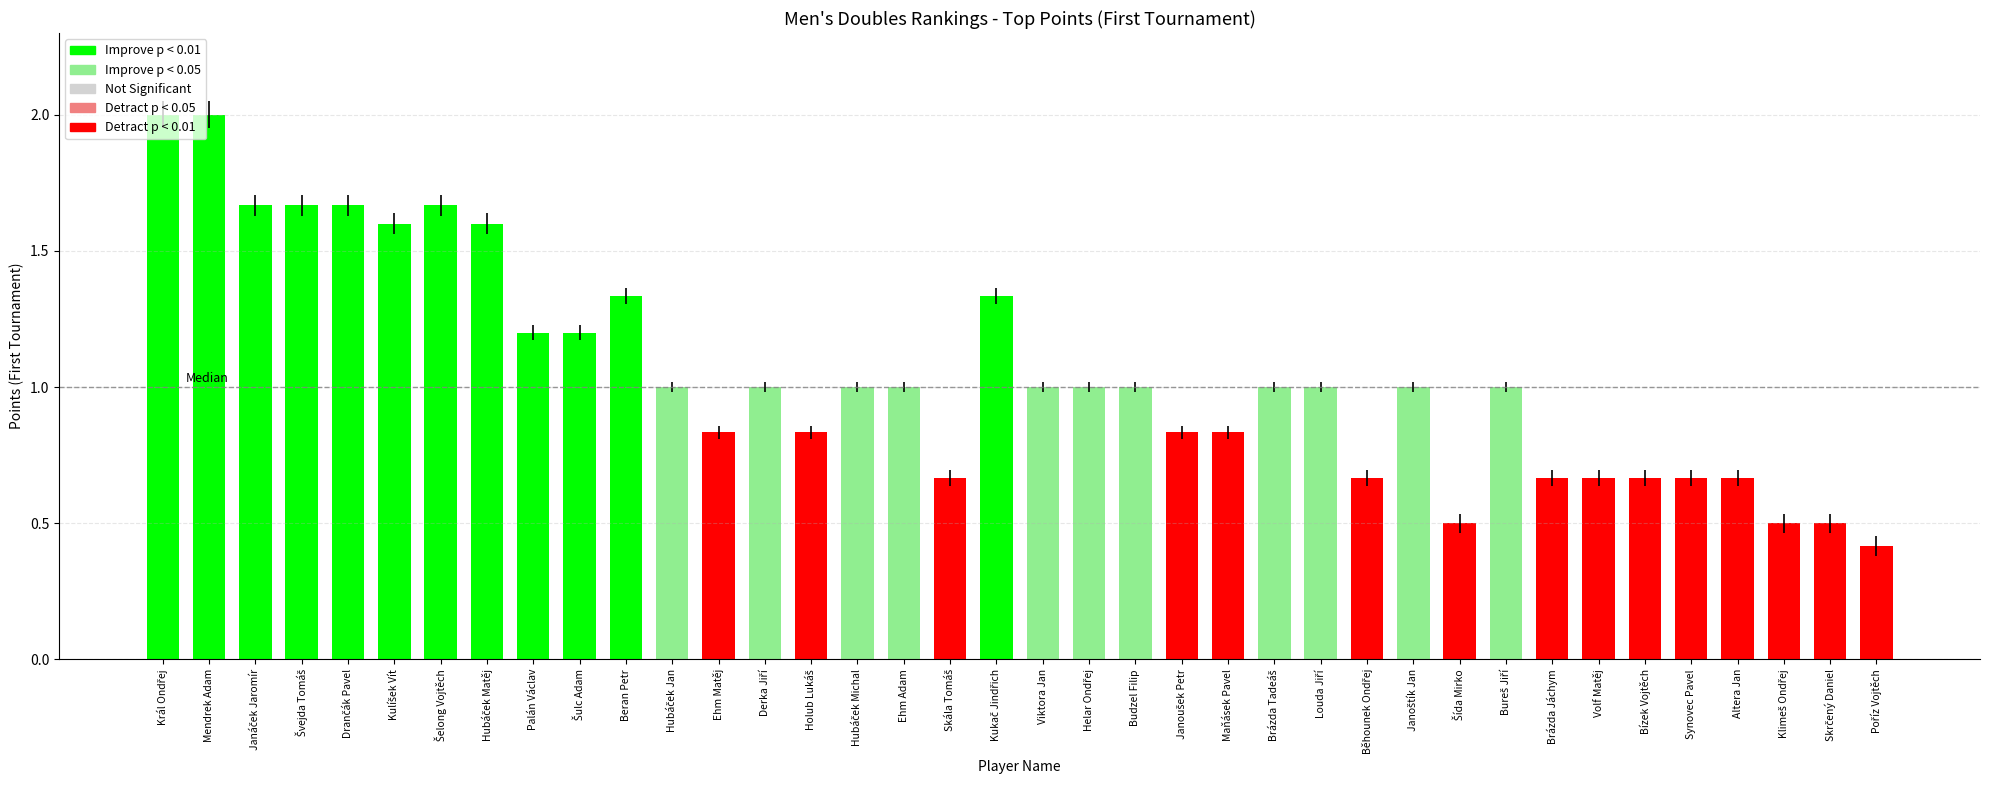

What is the greatest value displayed?

2.0